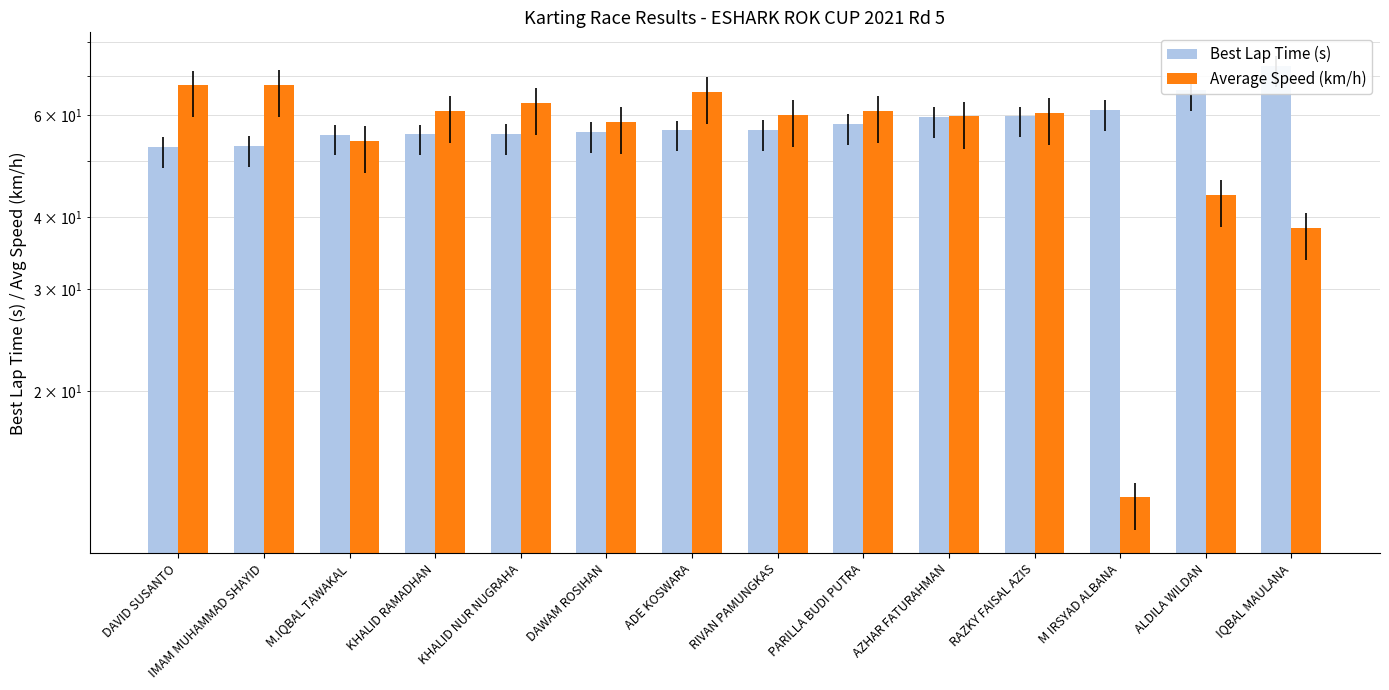

What is the lowest value of the Average Speed (km/h) series?

13.1